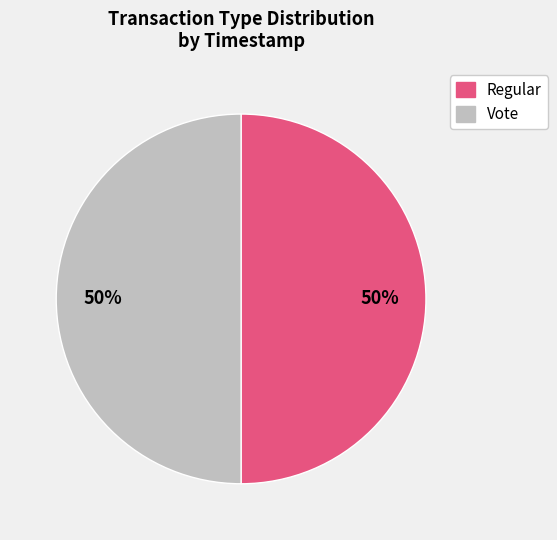

The Vote slice represents 42% of the pie. True or false?

False